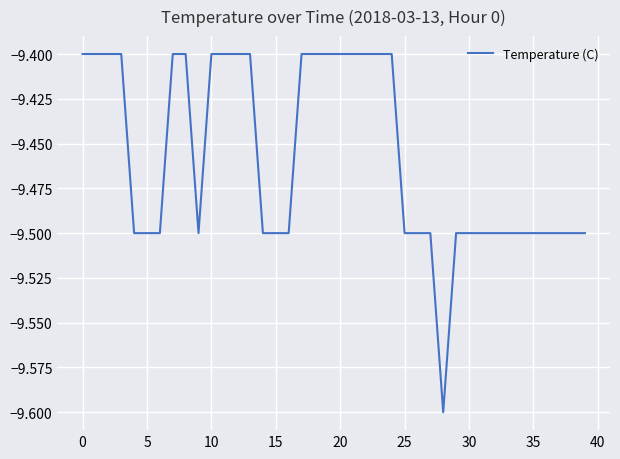

Reading left to right, transcribe all the data shown in this chart.

-9.4	-9.4	-9.4	-9.4	-9.5	-9.5	-9.5	-9.4	-9.4	-9.5	-9.4	-9.4	-9.4	-9.4	-9.5	-9.5	-9.5	-9.4	-9.4	-9.4	-9.4	-9.4	-9.4	-9.4	-9.4	-9.5	-9.5	-9.5	-9.6	-9.5	-9.5	-9.5	-9.5	-9.5	-9.5	-9.5	-9.5	-9.5	-9.5	-9.5